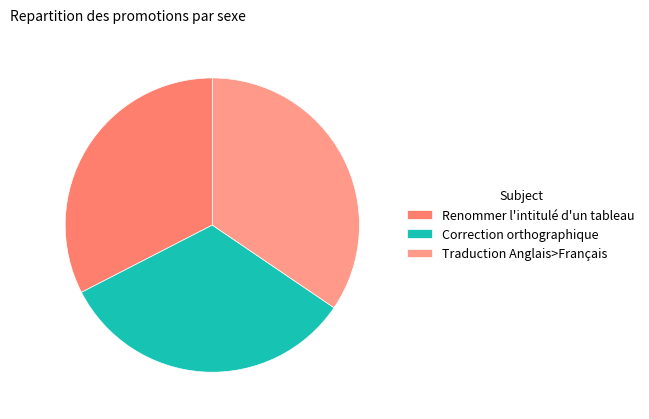

Which slice is the largest?

Traduction Anglais>Français